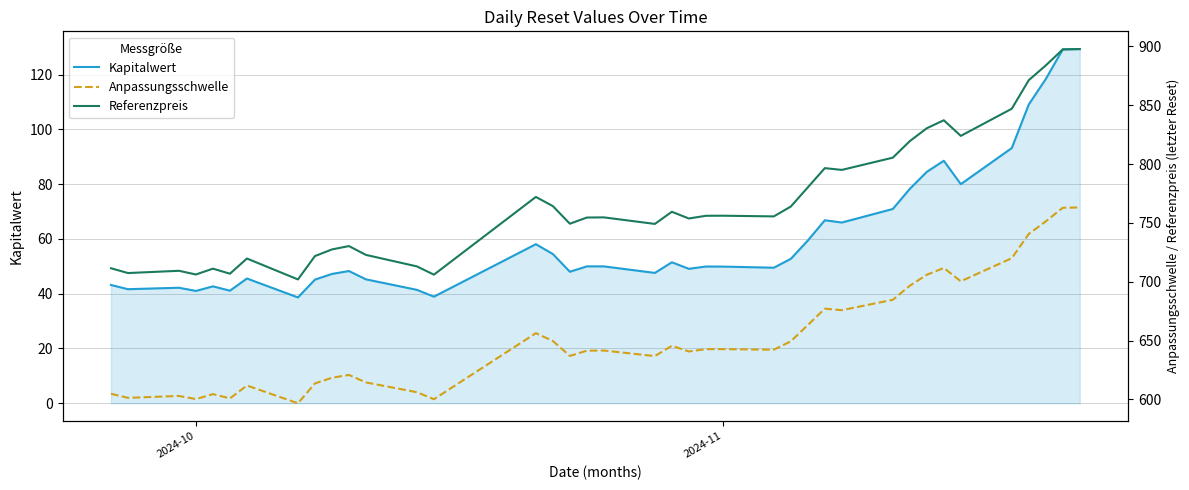

True or false: Anpassungsschwelle and Referenzpreis cross at least once.

False